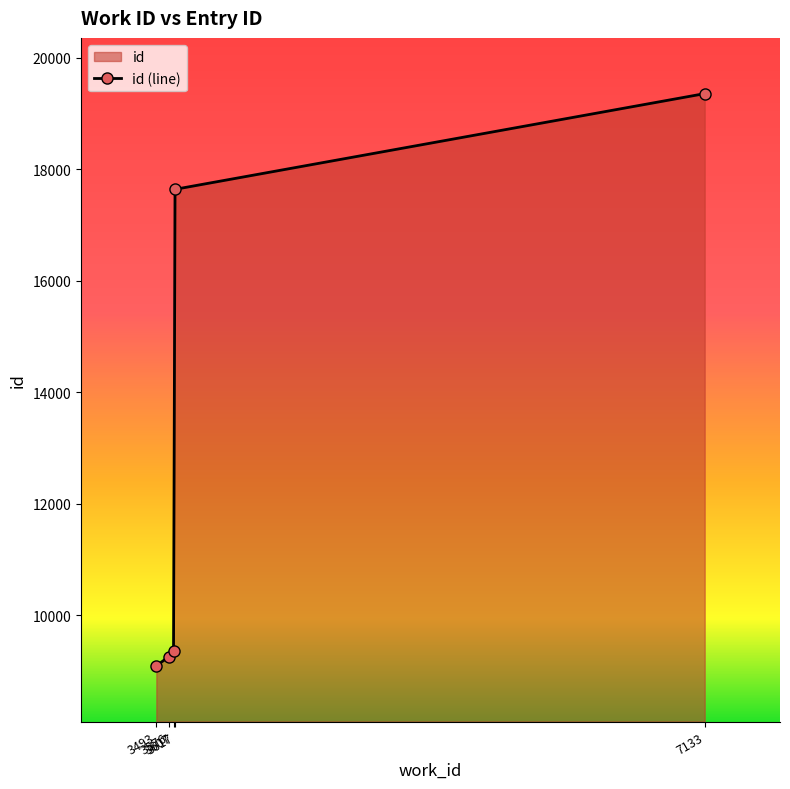

What is the ratio of the value at 3576 to the value at 3607?

1.0